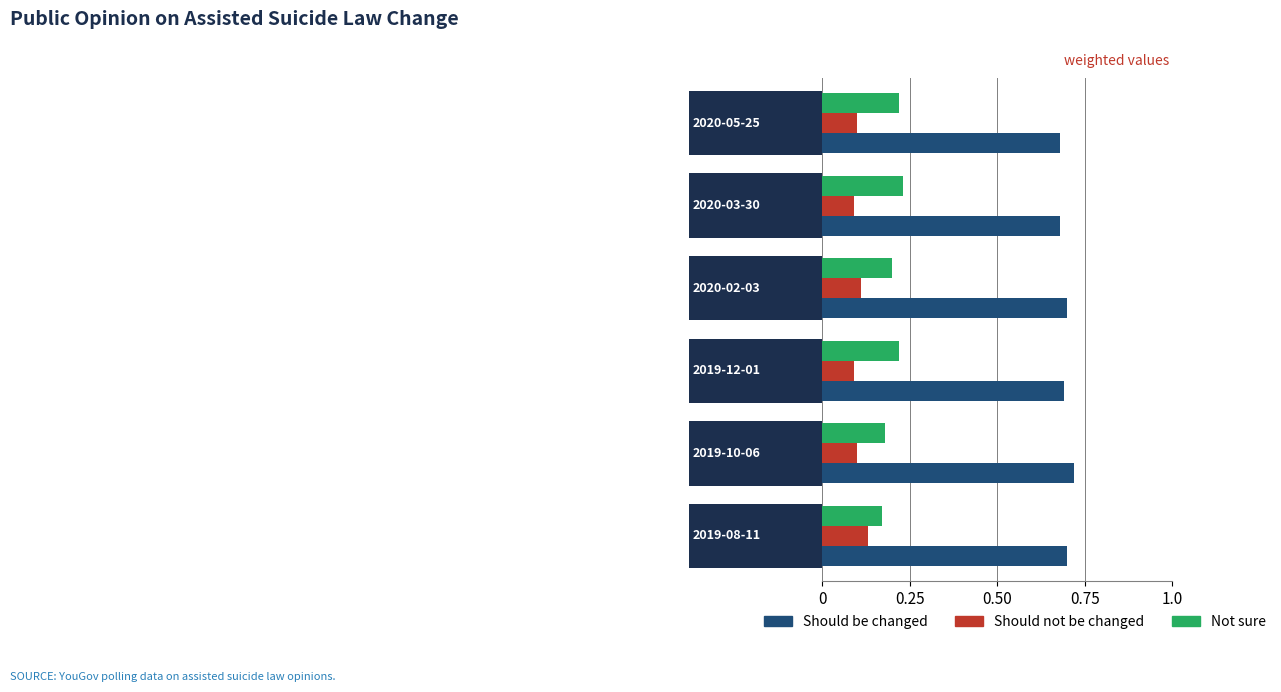

What is the value of the Should not be changed bar at the 3rd from the left?

0.1